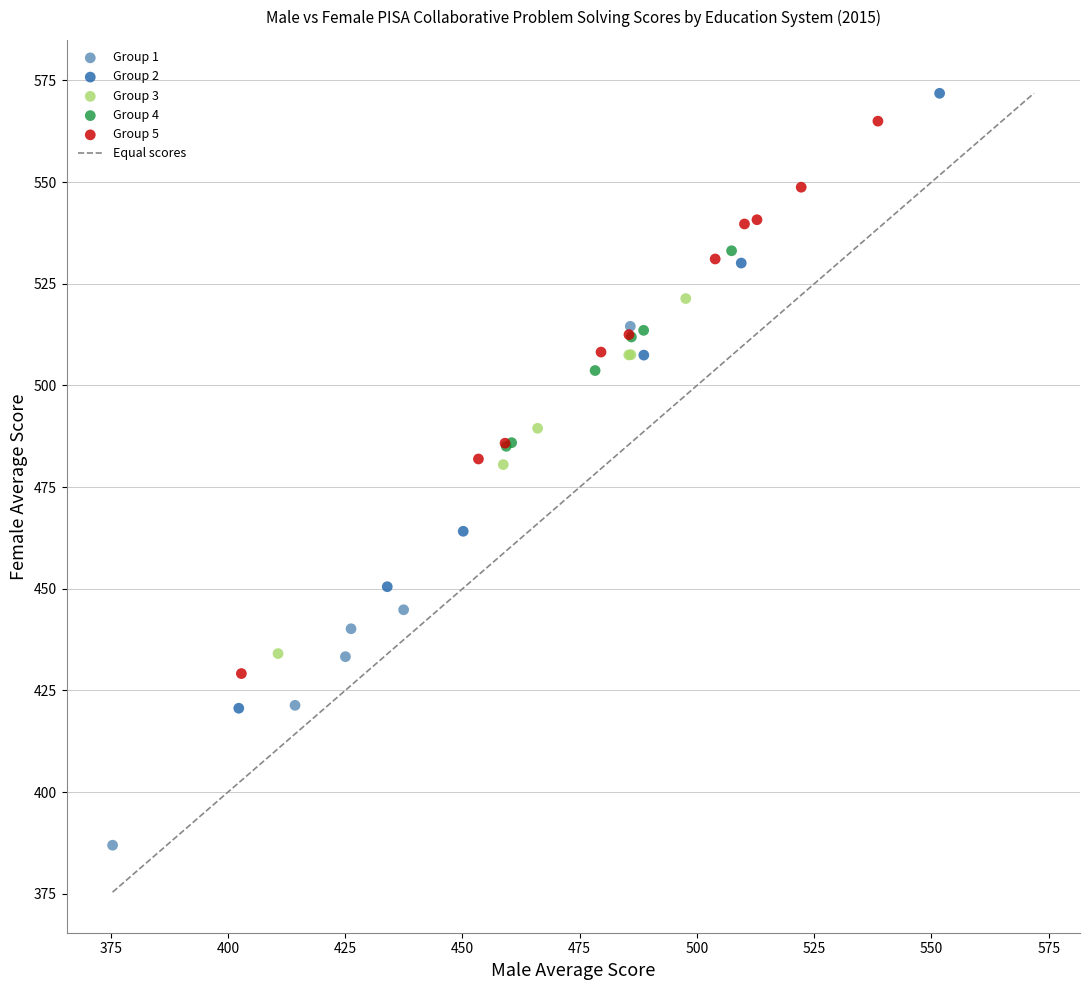

Which series has the largest Y range (max minus min)?

Group 2